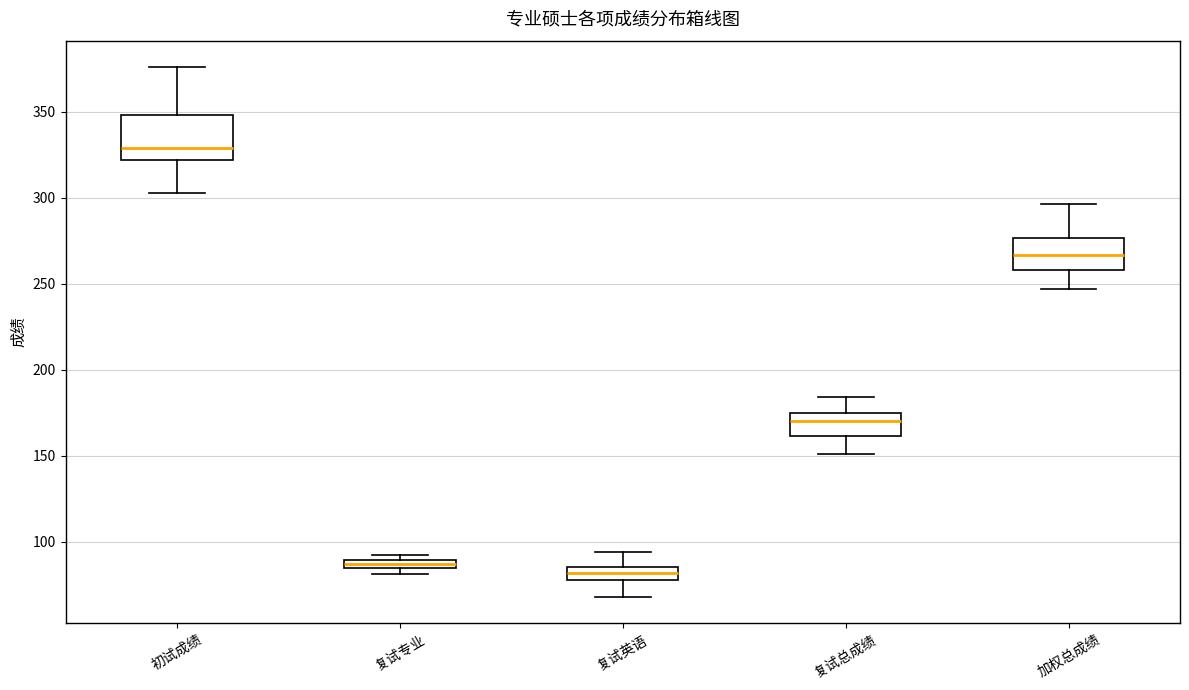

Which box is the tallest, from its lower edge to its upper edge?

初试成绩